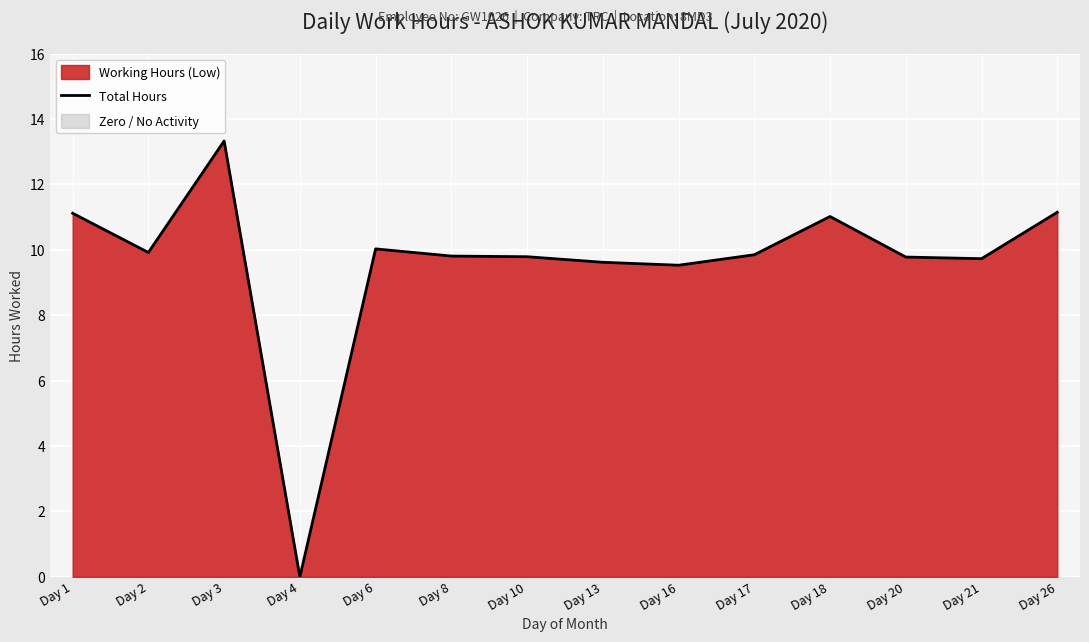

What is the value of the 8th point from the left?

9.6